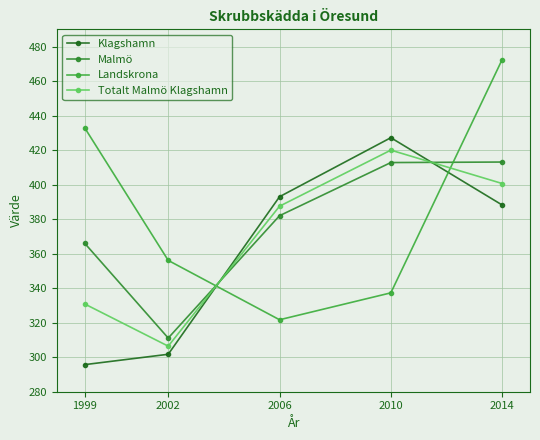

Where is Landskrona nearest to the value 397?

1999